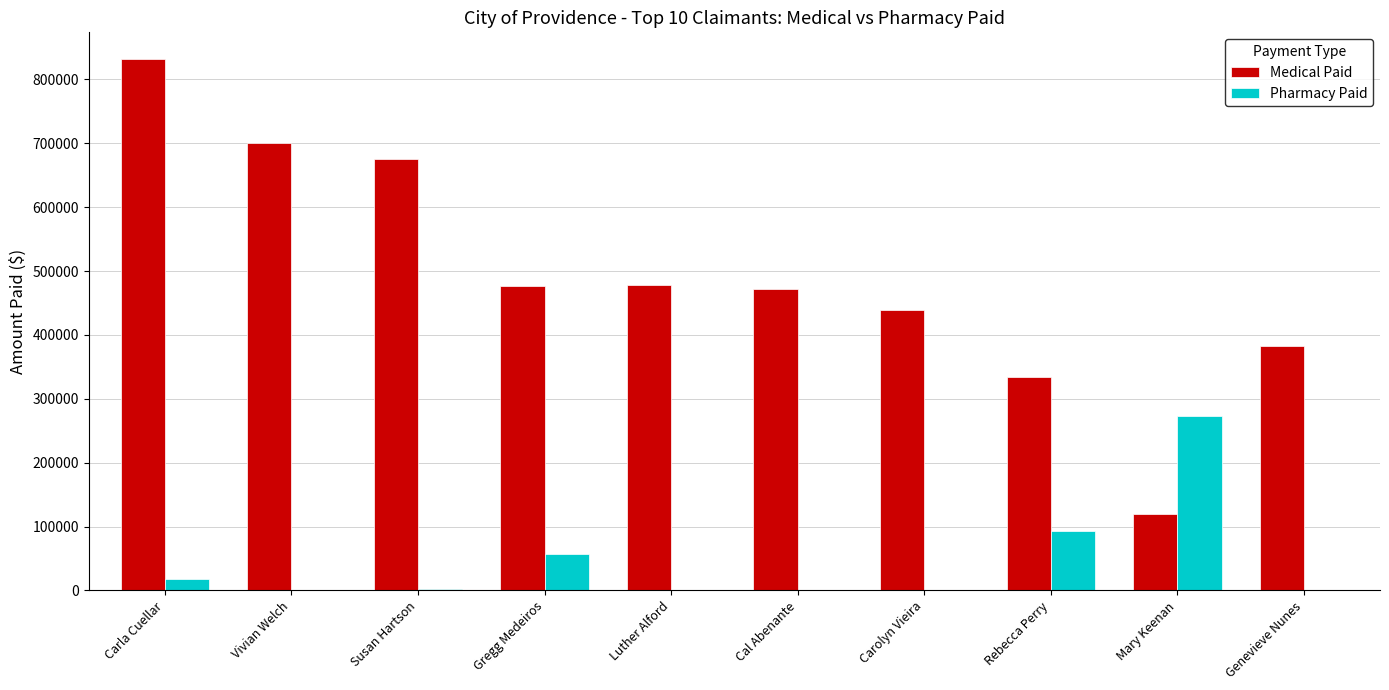

What is the greatest value displayed?

832224.7